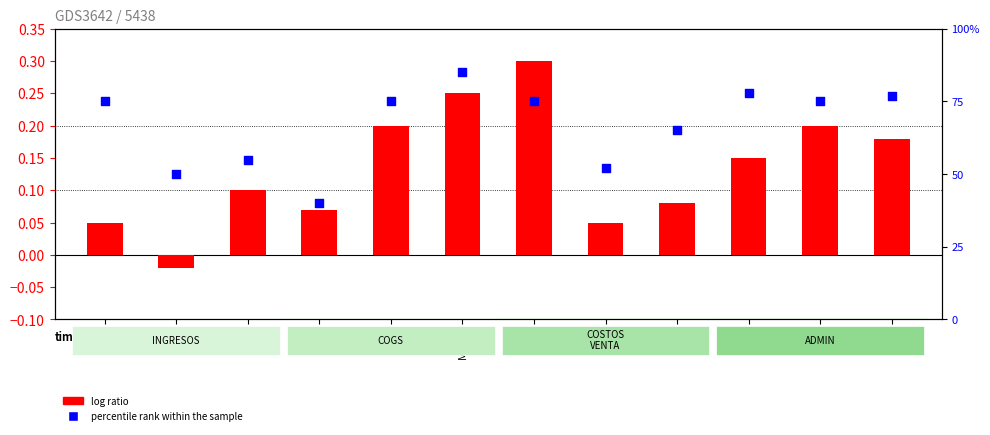

Which series reaches the maximum Y coordinate?

percentile rank within the sample